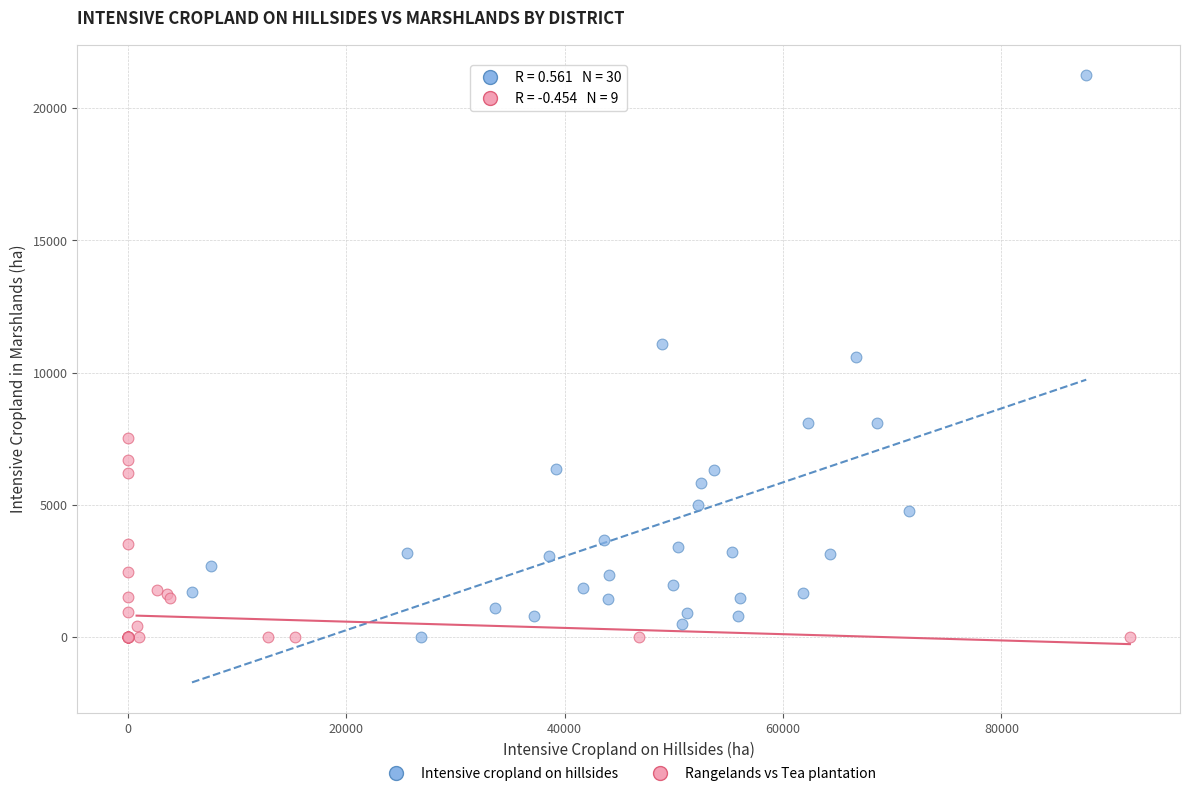

Which series has the largest Y range (max minus min)?

Intensive cropland on hillsides